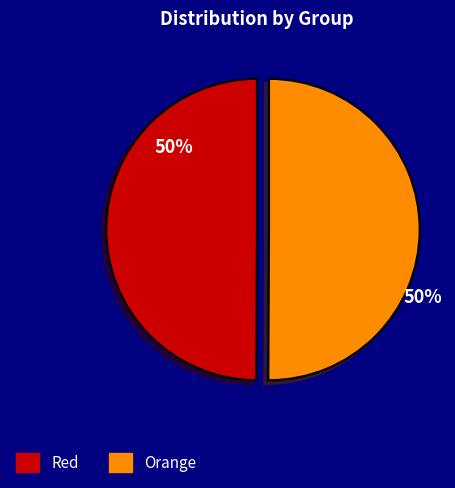

The Orange slice represents 57% of the pie. True or false?

False